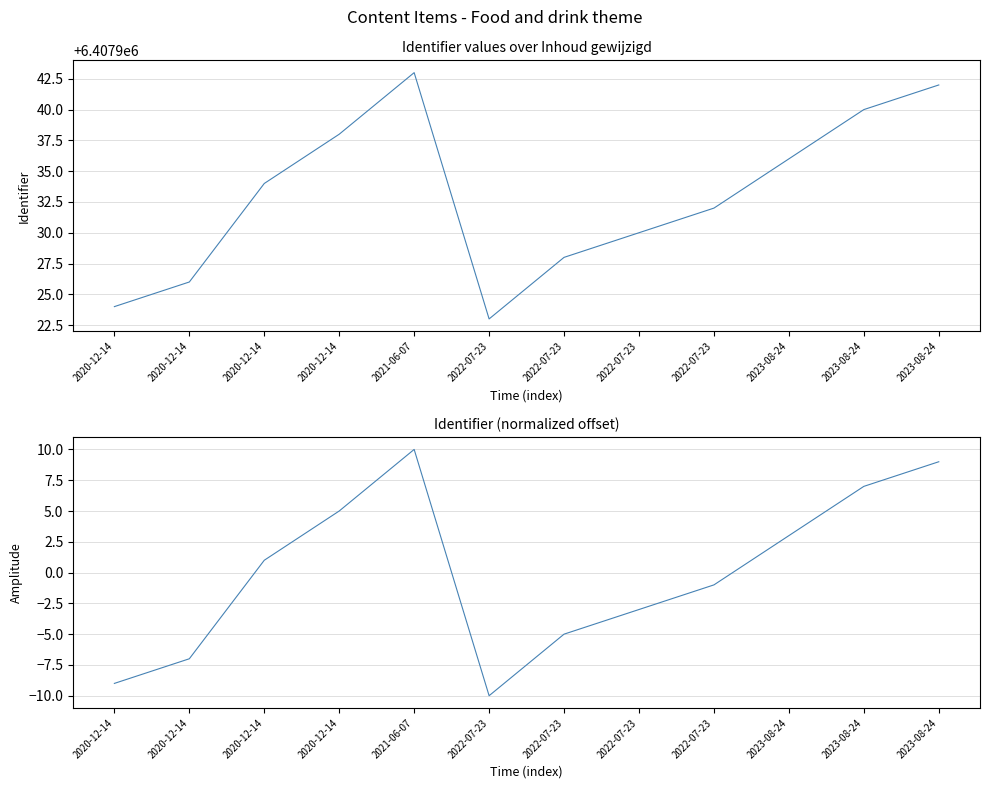

How many distinct data groups are displayed?

2